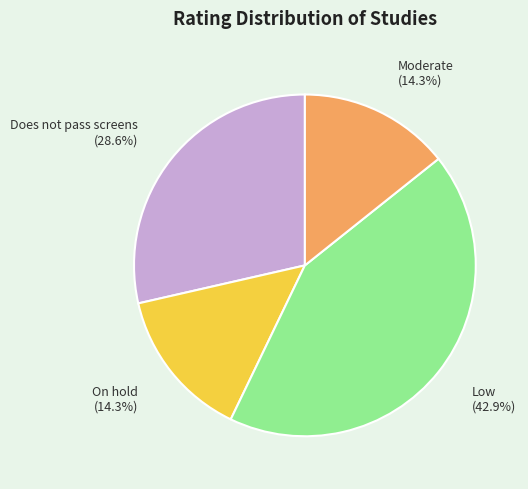

Is Moderate the majority of the pie?

No